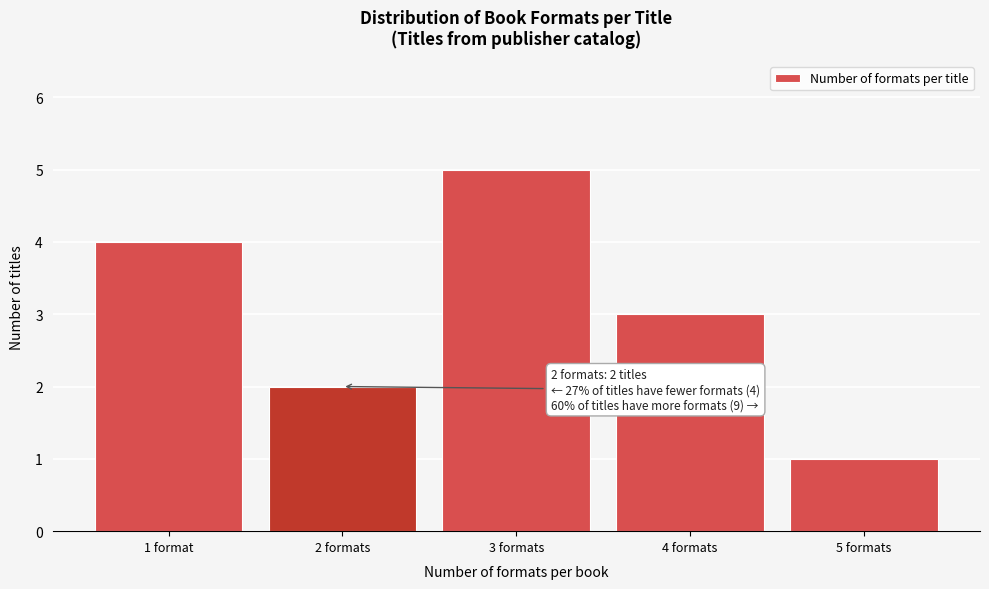

Reading left to right, what are all the values shown in this chart?

4	2	5	3	1